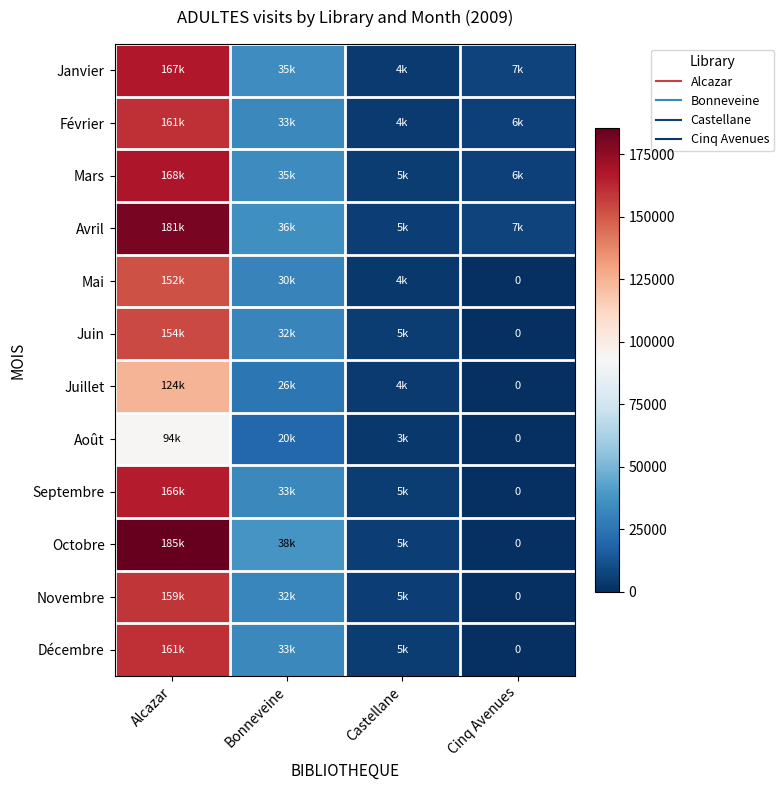

What is the difference between the second highest and second lowest values in the Mai series?

26970